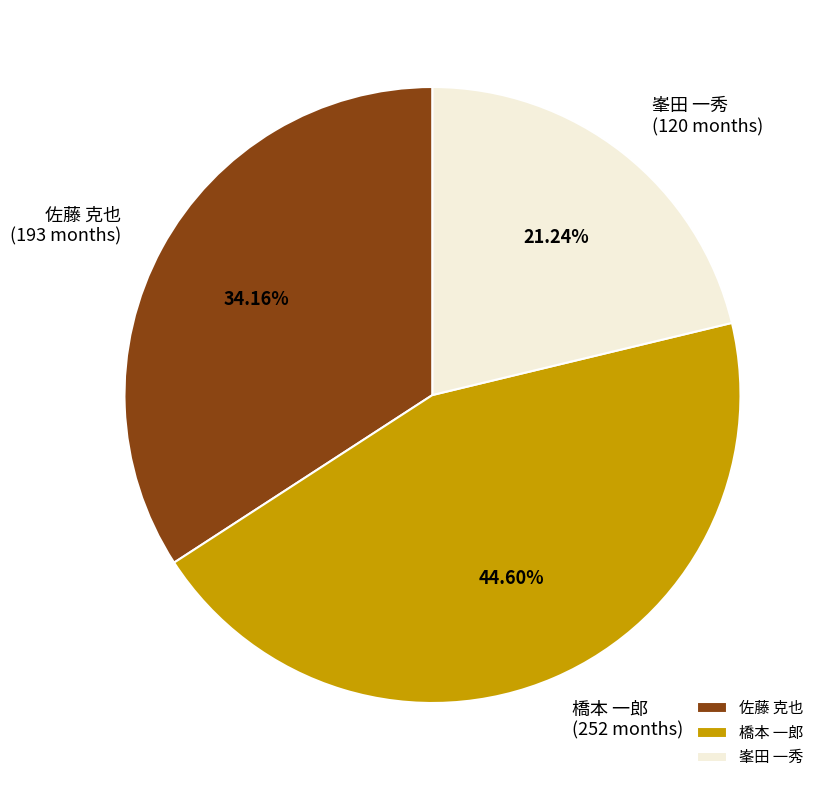

Which slice is the largest?

橋本 一郎